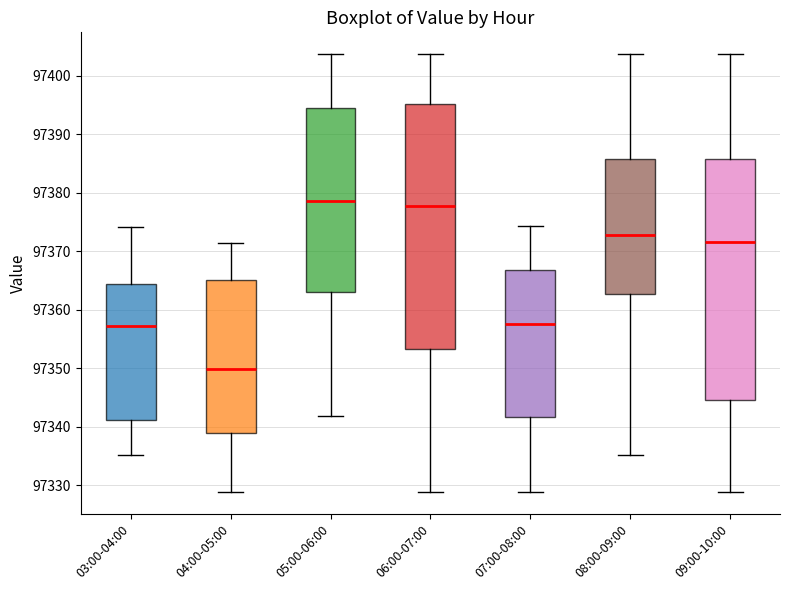

Which box's median line is the lowest?

04:00-05:00